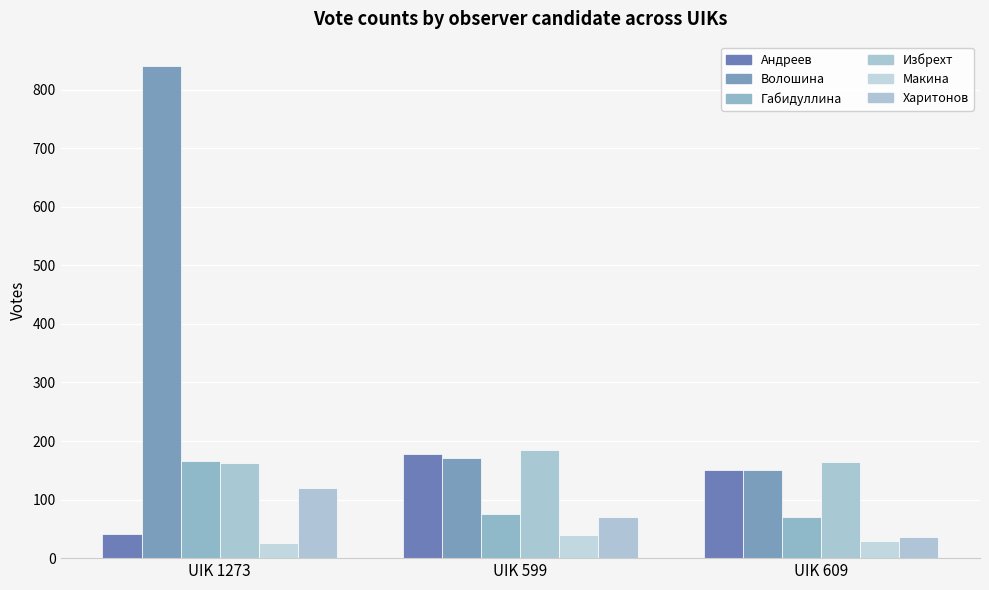

How many categories are shown in the chart?

3